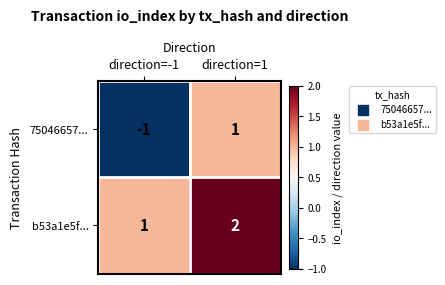

Is it true that b53a1e5f... equals 1 at direction=1?

False